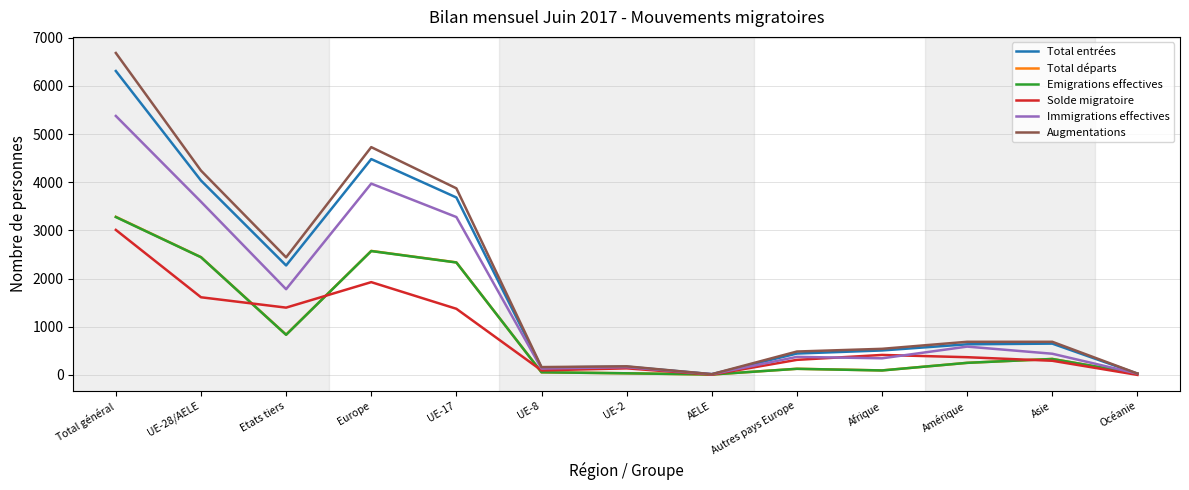

At which label is Augmentations closest to 3350?

UE-17